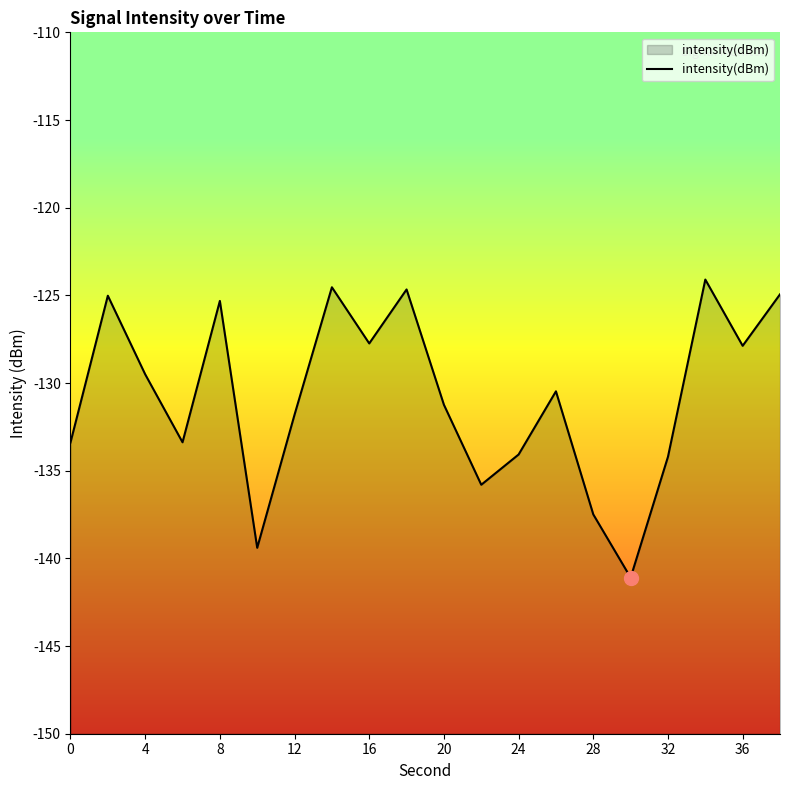

Read the value at 8.

-125.3